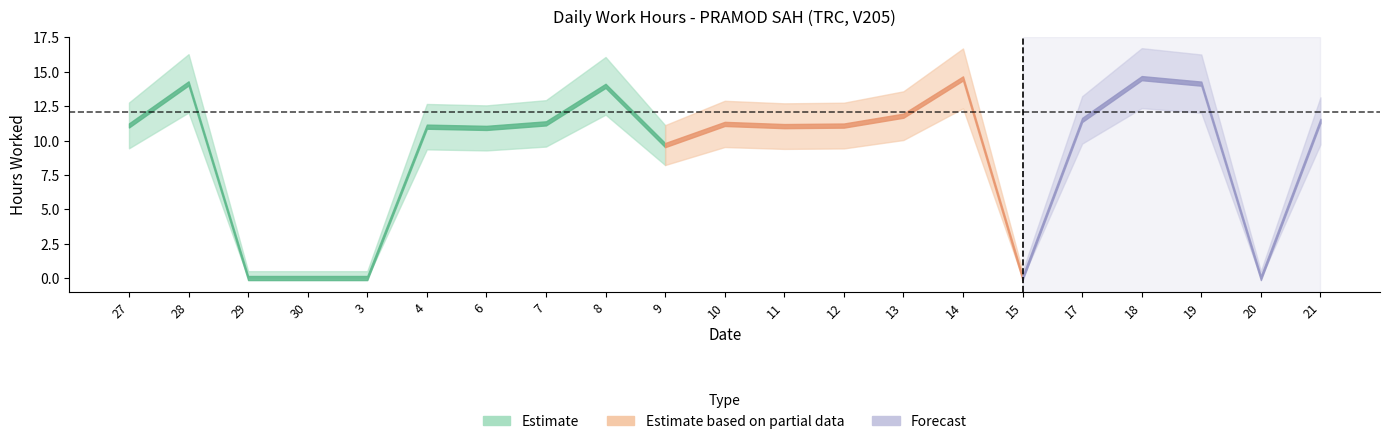

Reading left to right, list all the values displayed in this chart.

11.1	14.2	0.0	0.0	0.0	11.0	10.9	11.2	14.0	9.7	11.2	11.1	11.1	11.8	14.5	0.0	11.5	14.5	14.1	0.0	11.4